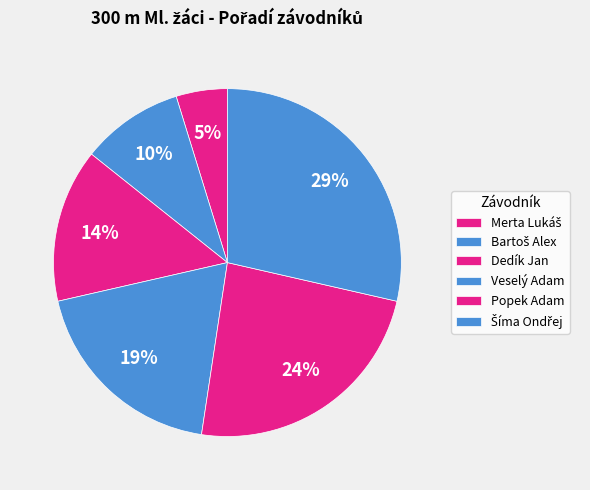

How many segments does this pie chart have?

6